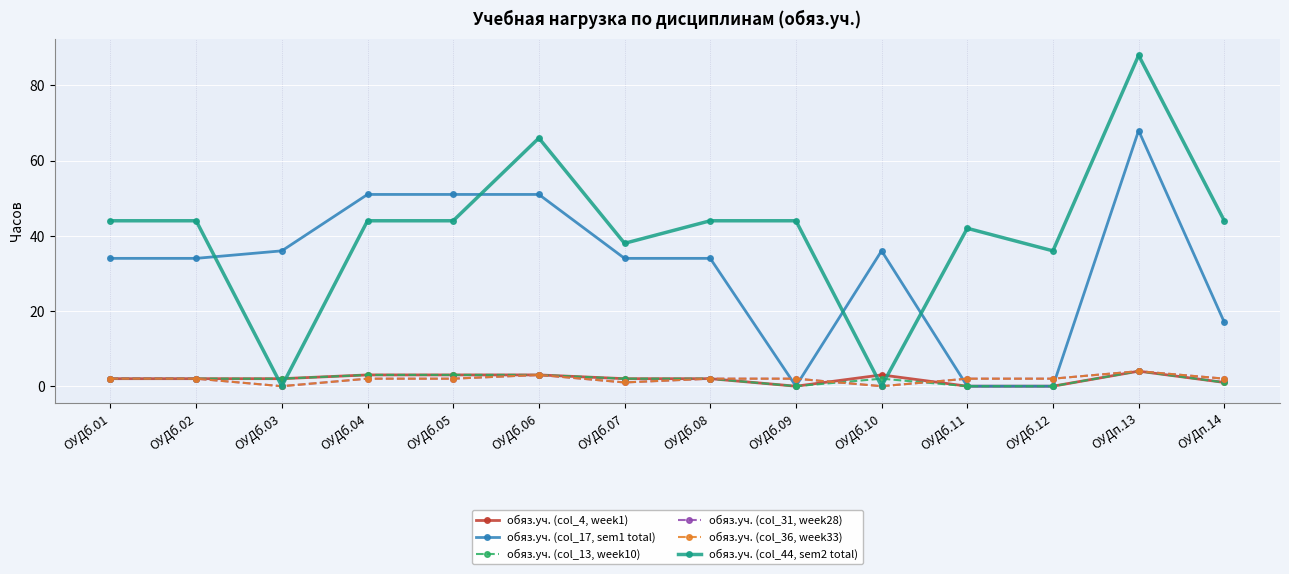

How many interior local peaks does the обяз.уч. (col_13, week10) series have?

2